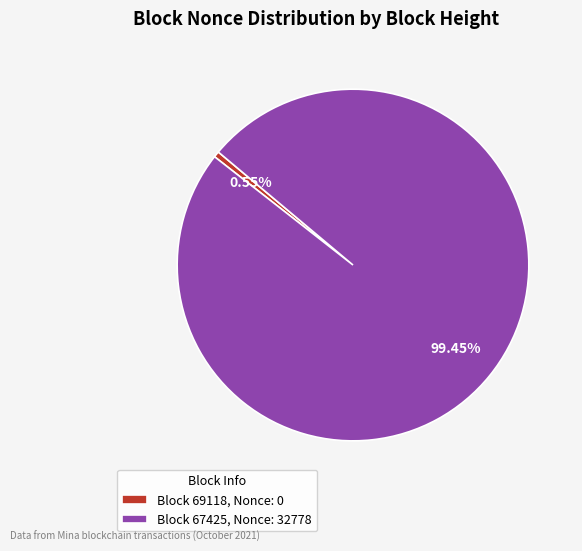

Count the number of slices in the pie.

2